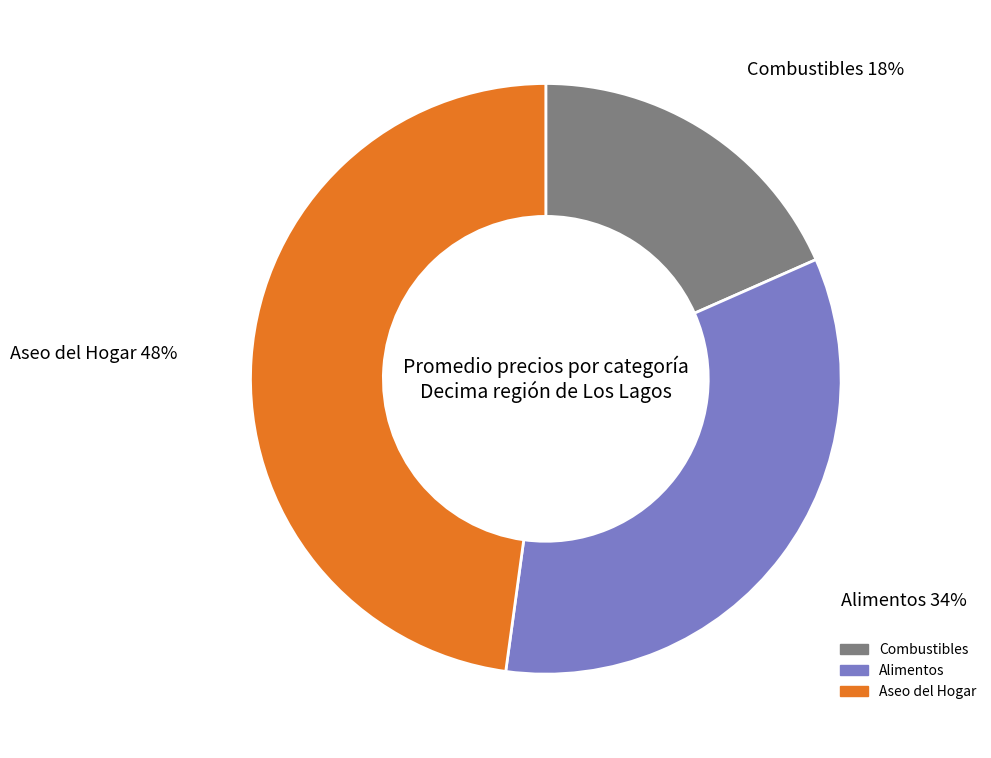

To the nearest percent, what percentage of the pie is Aseo del Hogar?

48%